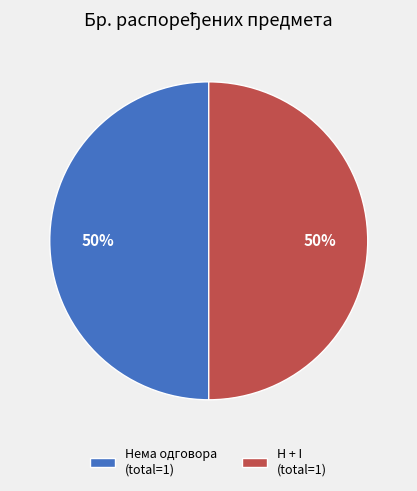

Count the number of slices in the pie.

2